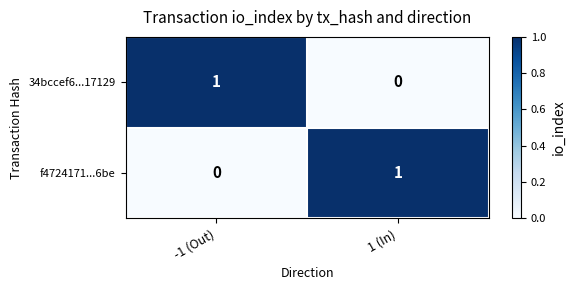

At which label is 34bccef6...17129 closest to 0?

1 (In)